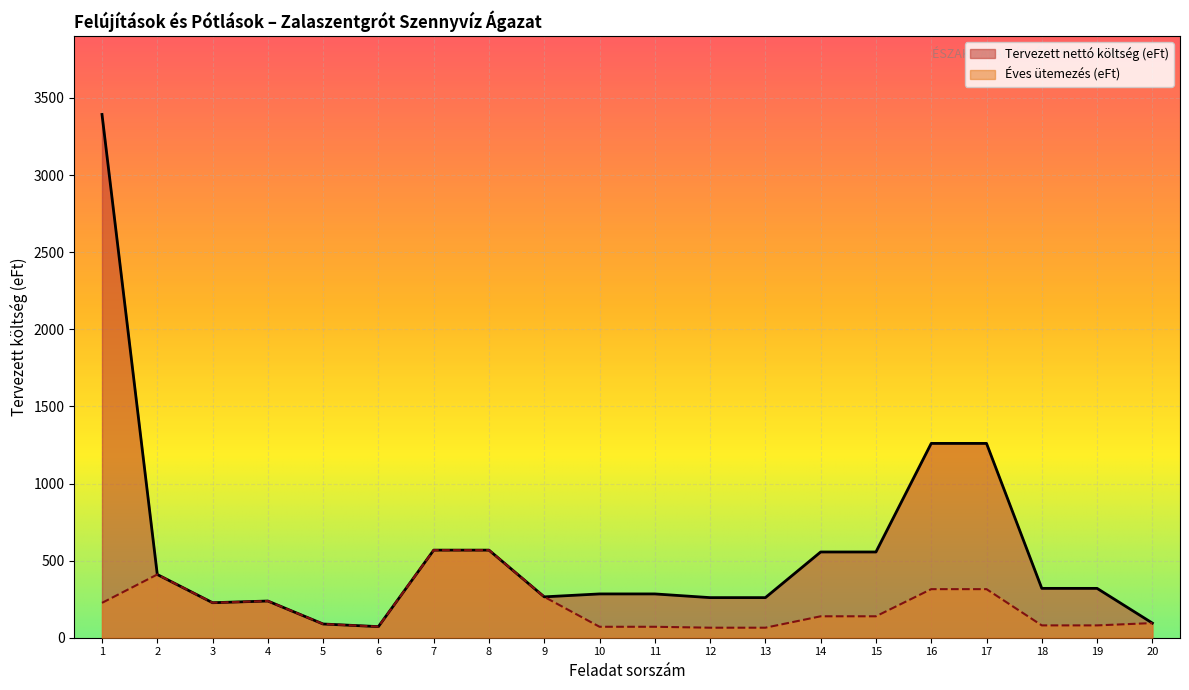

Rank the series by their average value, from highest to lowest.

Tervezett nettó költség (eFt), Éves ütemezés (eFt)